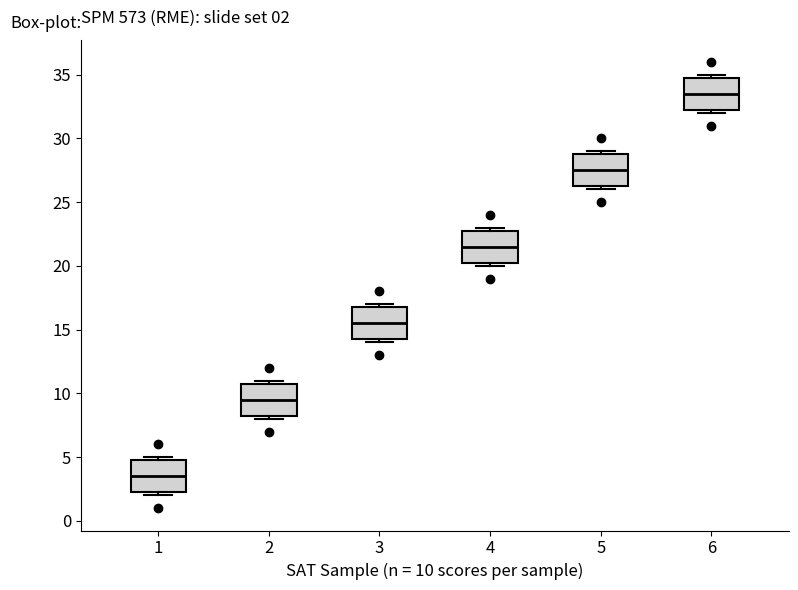

Which box has the lowest median line?

1